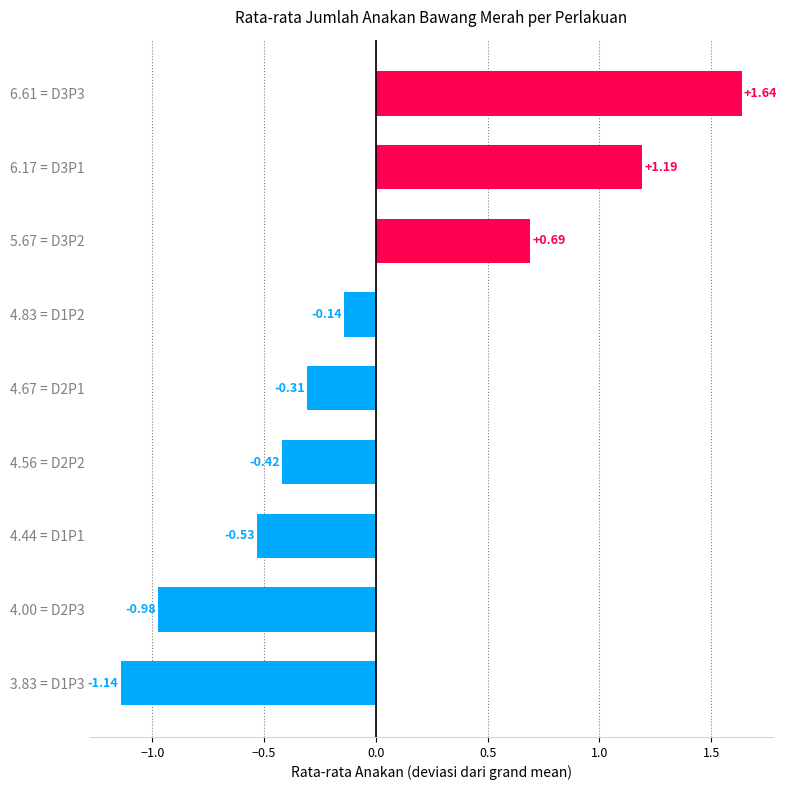

What is the change in value from 3.83 = D1P3 to 6.17 = D3P1?

+2.3